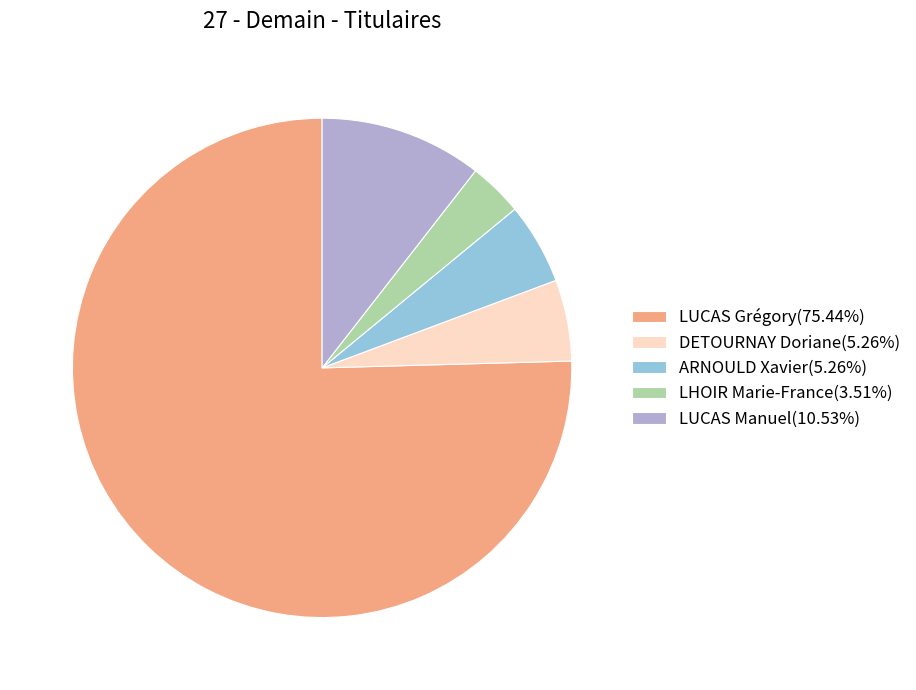

Does any single category account for the majority?

Yes